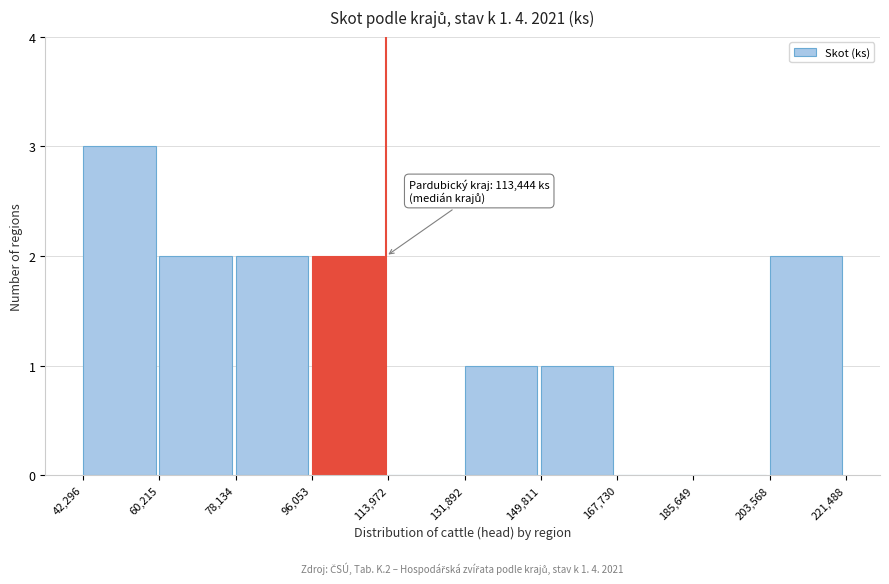

Over which range of the x-axis is the bar tallest?

42,296 to 60,215